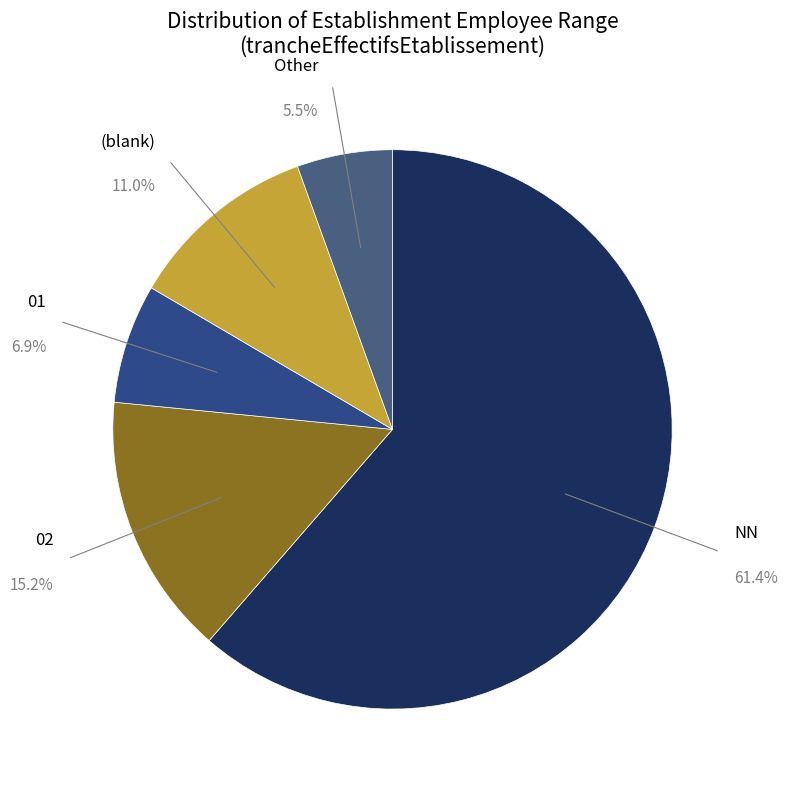

Rank the categories by value from lowest to highest.

Other, 01, (blank), 02, NN